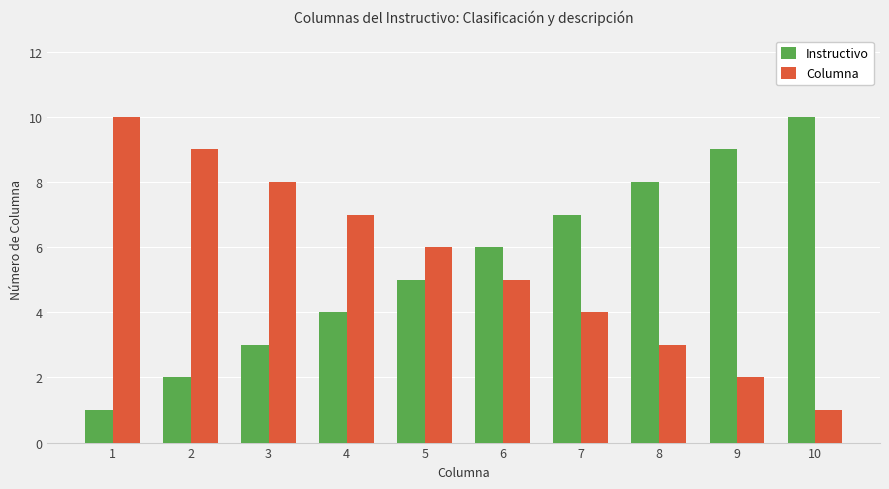

Which category has the highest value in the Columna series?

1